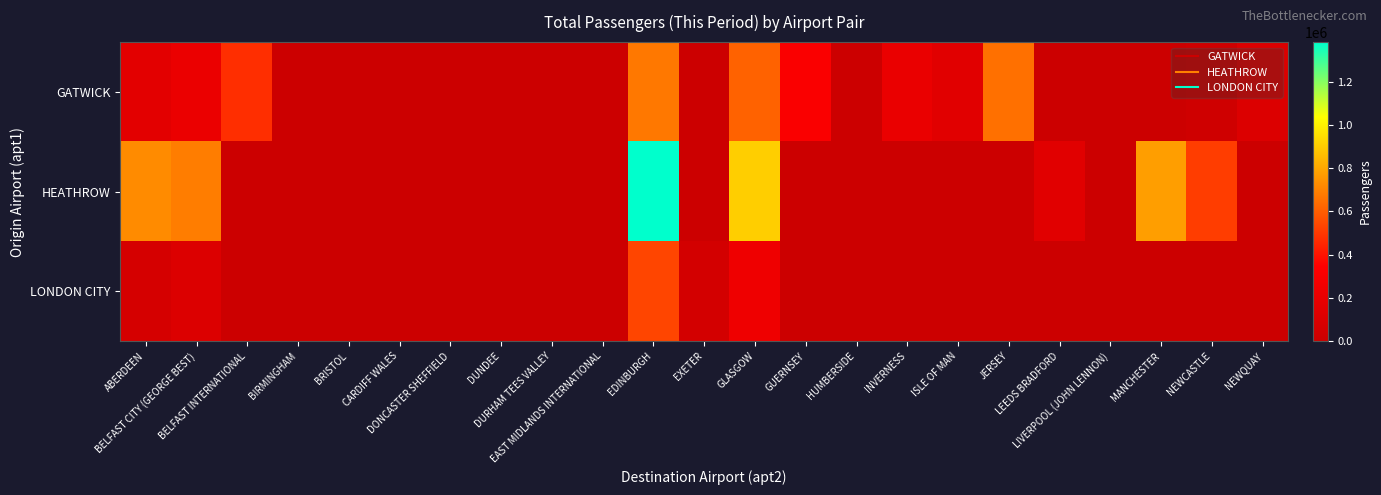

What is the spread (max minus min) of values at GLASGOW?

669460